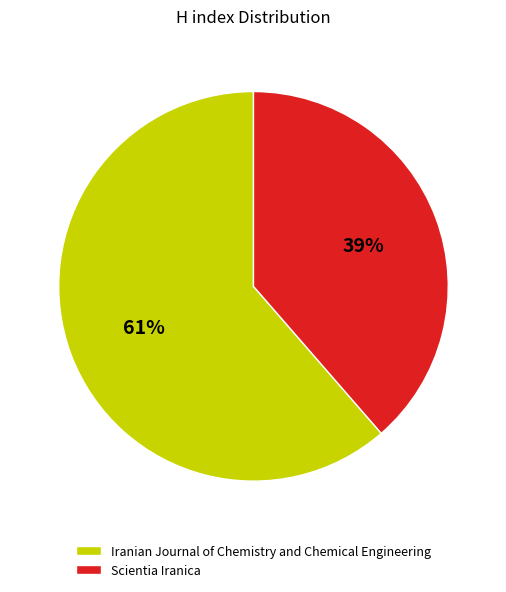

Count the number of slices in the pie.

2